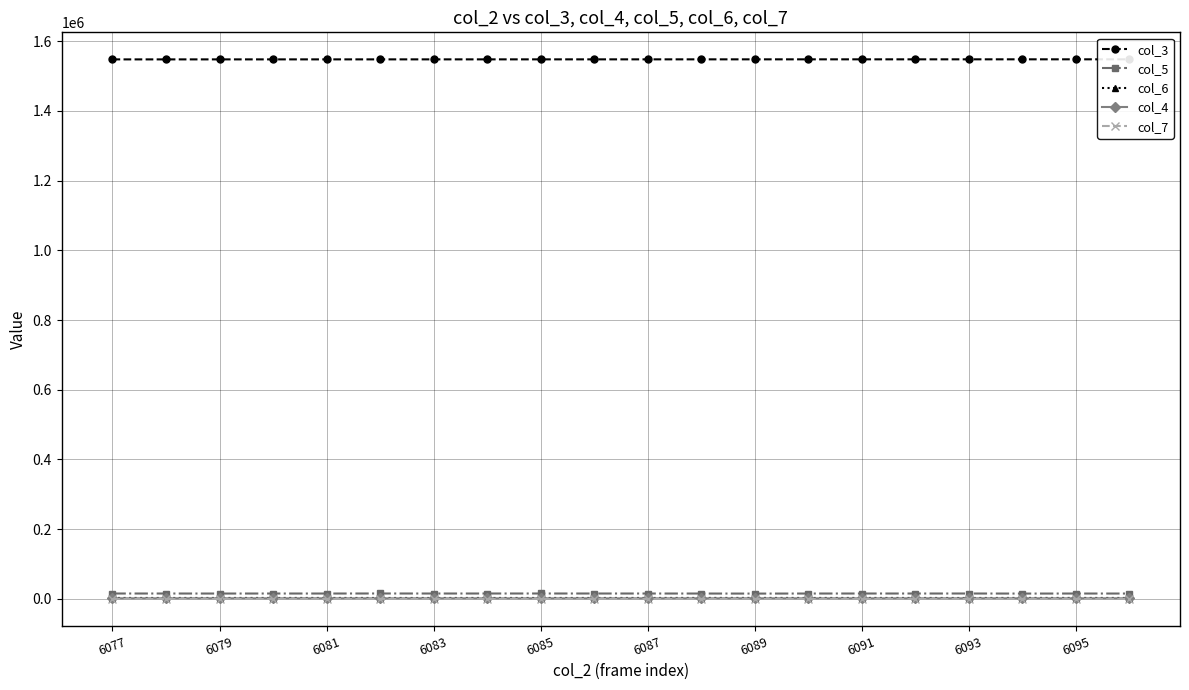

Reading left to right, transcribe all the data shown in this chart.

col_3: 1547550	1547561	1547572	1547584	1547595	1547606	1547618	1547629	1547640	1547651	1547663	1547674	1547685	1547697	1547708	1547719	1547730	1547742	1547753	1547764
col_5: 15624	15621	15544	15608	15585	15705	15600	15646	15669	15633	15607	15566	15402	15582	15619	15602	15651	15455	15587	15541
col_6: 2850	2809	2852	2847	2876	2812	2800	2846	2815	2826	2863	2904	2940	2839	2881	2846	2771	2903	2878	2835
col_4: 1784	1798	1850	1782	1816	1759	1792	1744	1733	1775	1739	1758	1830	1742	1749	1803	1806	1860	1773	1862
col_7: 59	53	46	51	42	50	43	52	54	51	63	57	39	54	42	42	43	44	56	53